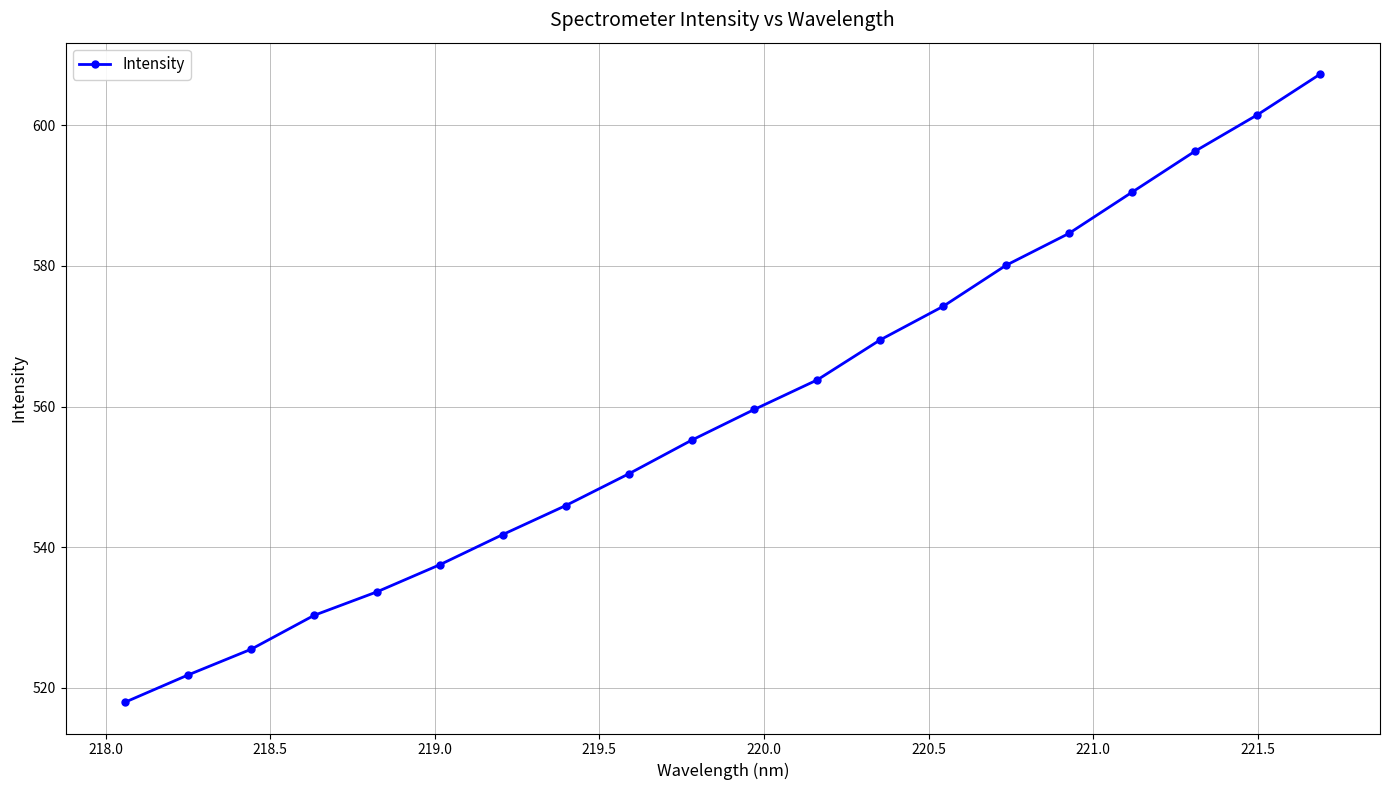

How many lines are shown in the chart?

1